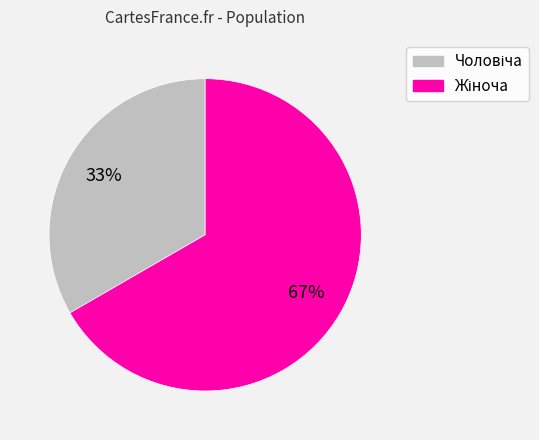

Is there any slice that represents more than half of the pie?

Yes